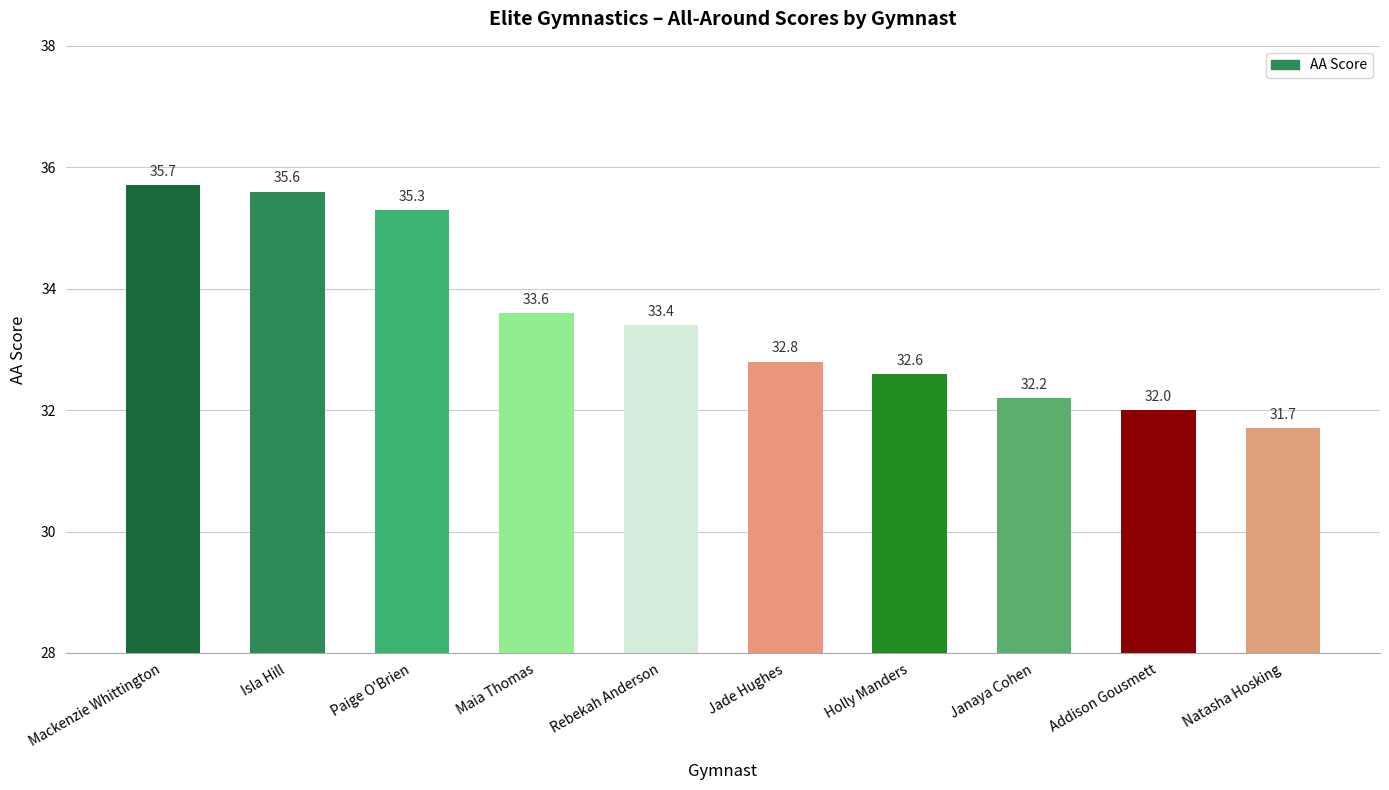

Which label corresponds to the smallest value in the chart?

Natasha Hosking